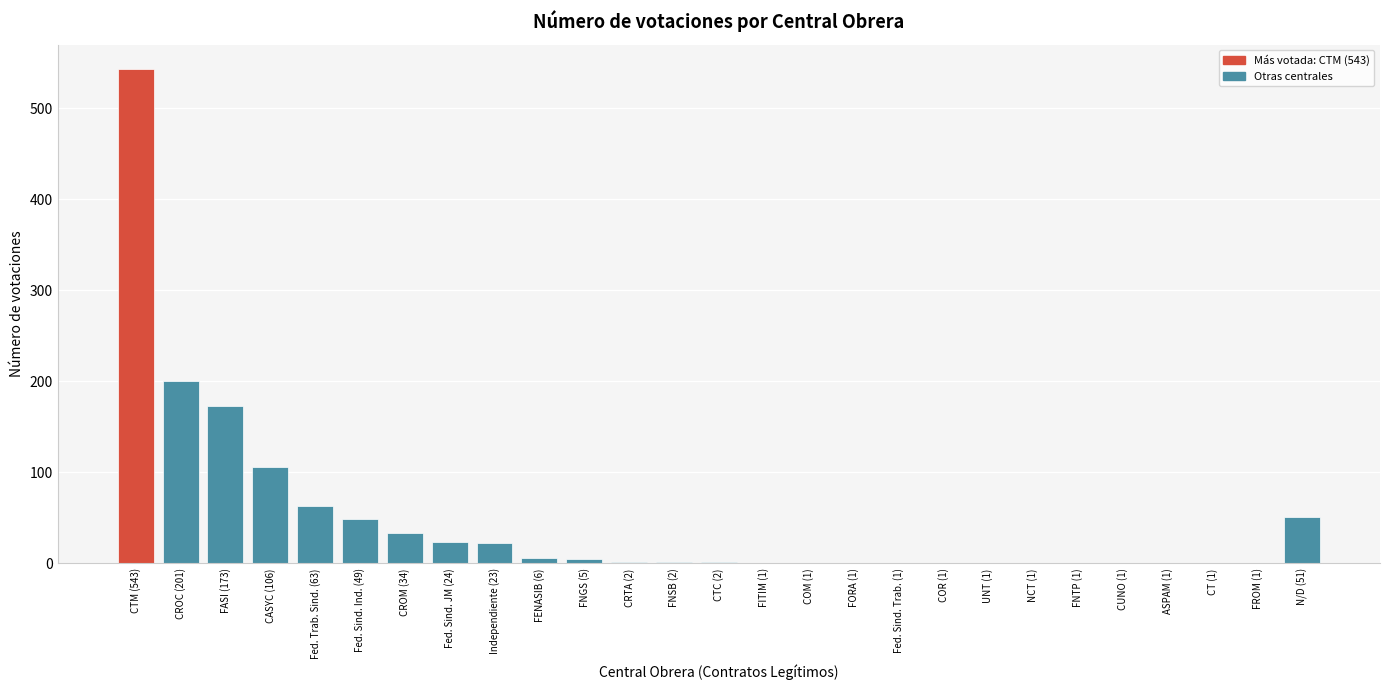

The chart shows a value of 49 at Fed. Sind. Ind. (49). True or false?

True